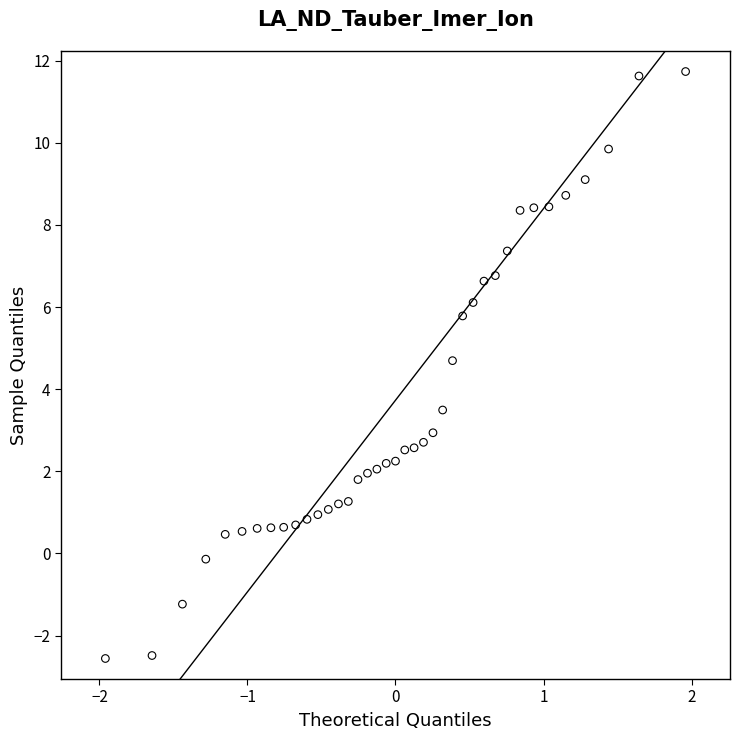

What Y value in the scatter plot is closest to 4?

3.5